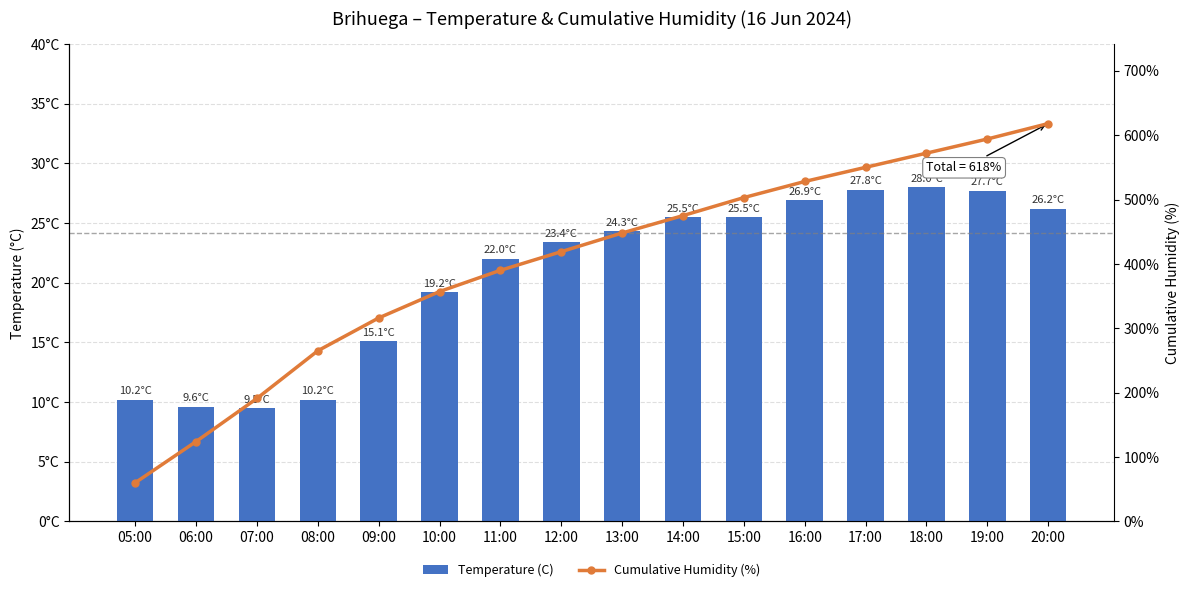

At which category is the sum across all series the highest?

20:00